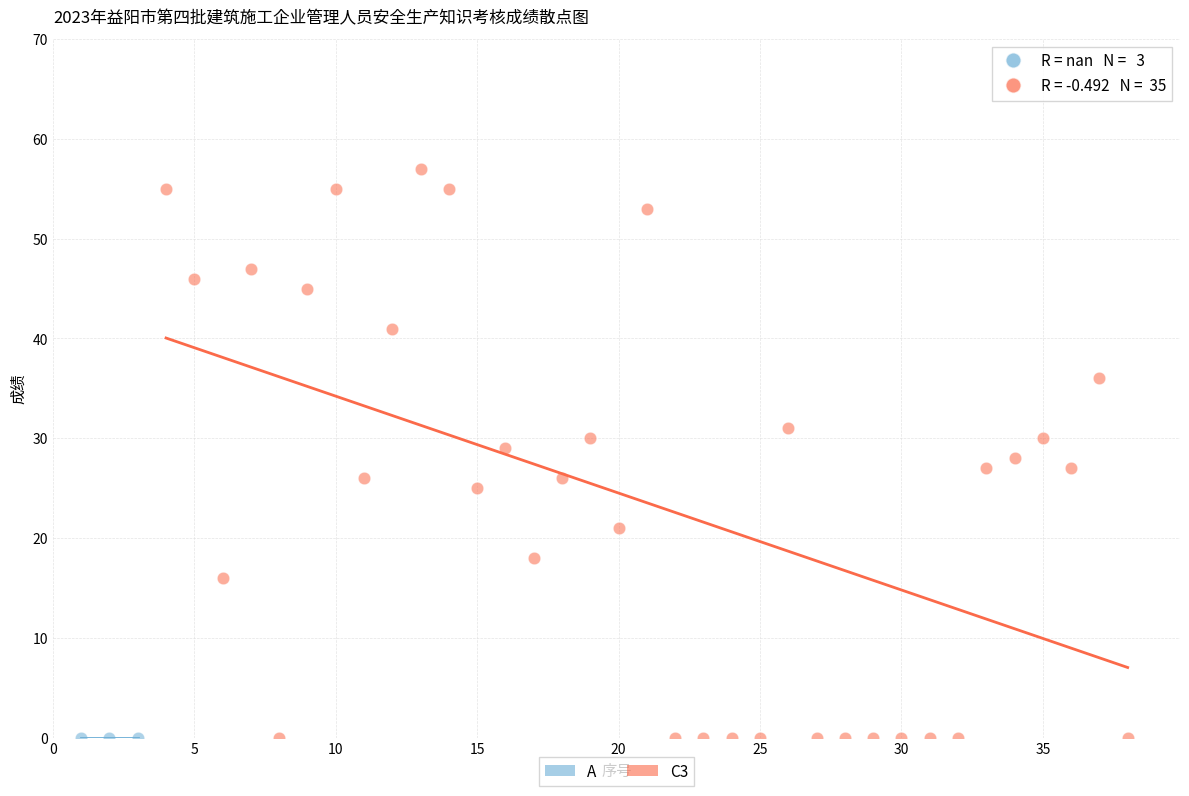

Which series contains the highest Y value?

C3